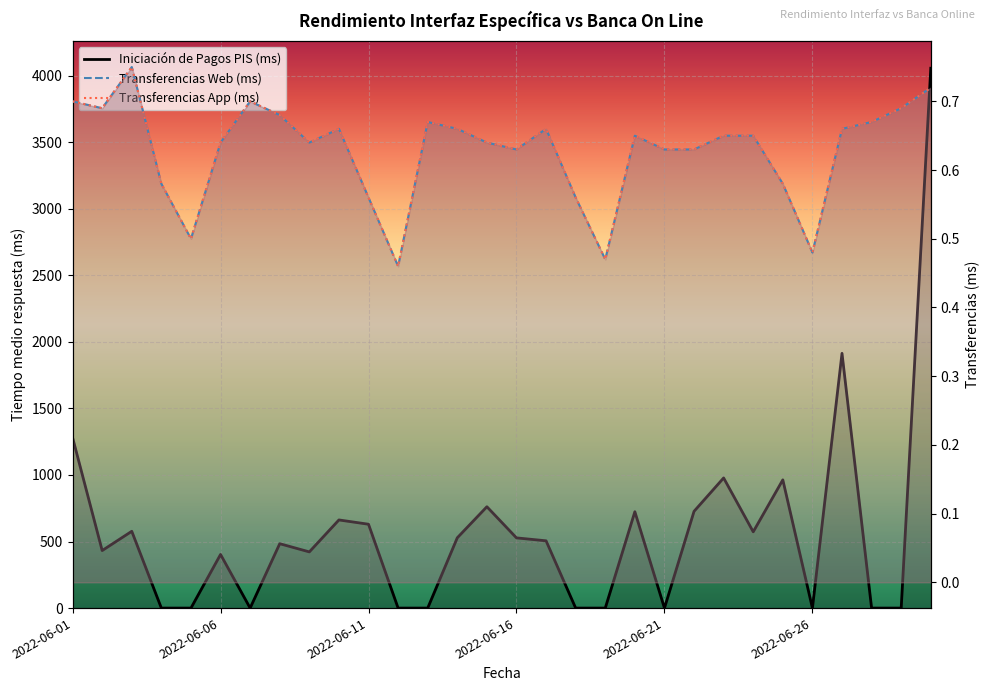

True or false: Transferencias Web (ms) and Transferencias App (ms) cross at least once.

False